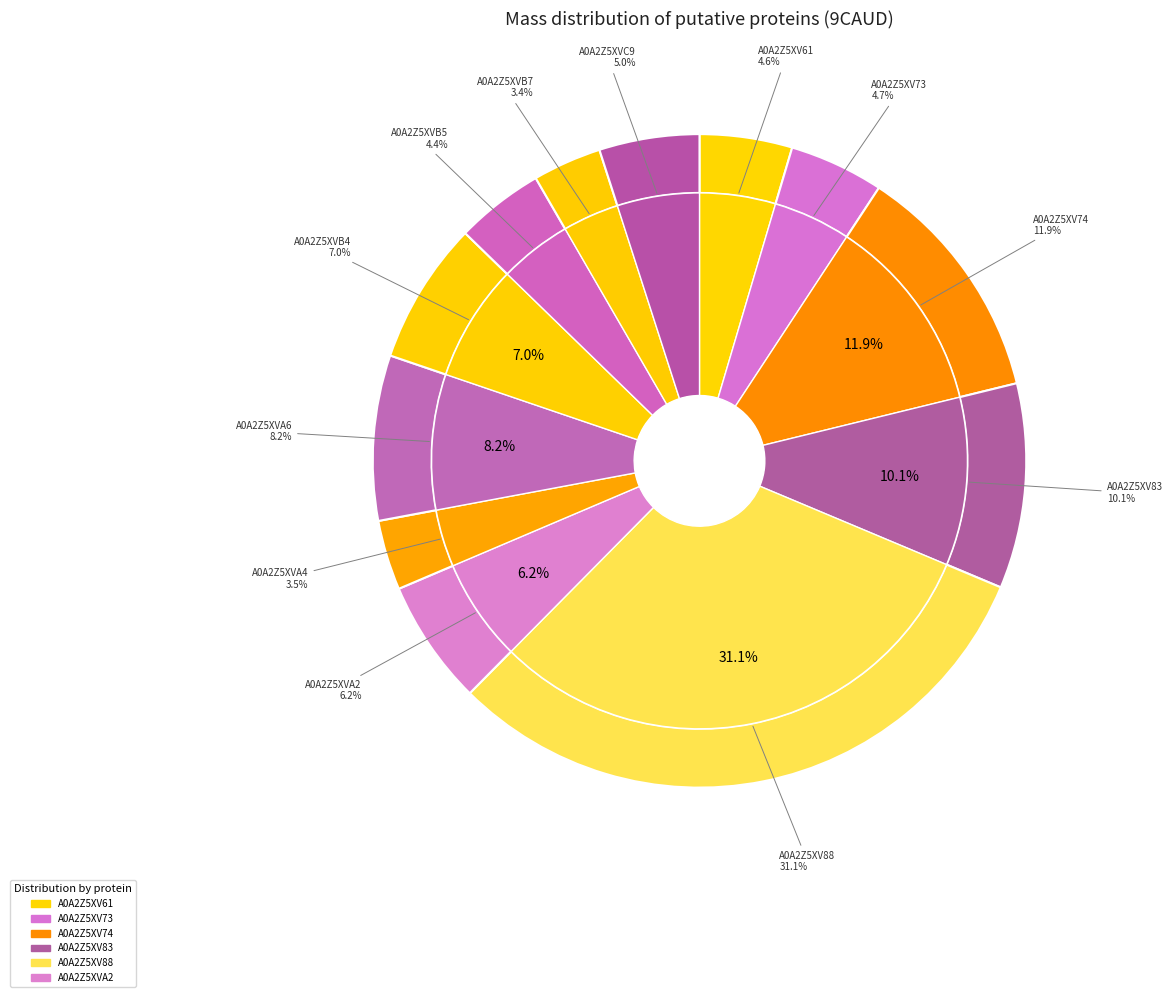

Count the number of slices in the pie.

12